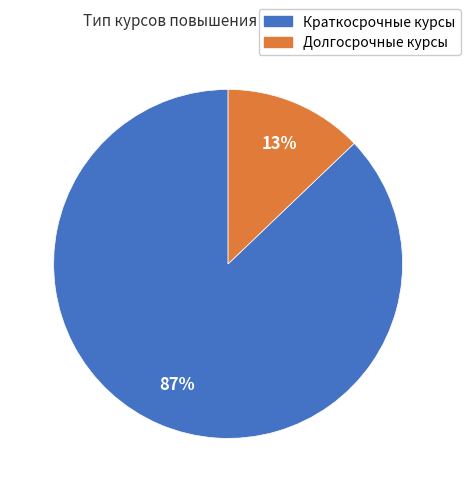

Combined, do Долгосрочные курсы and Краткосрочные курсы account for over 50%?

Yes